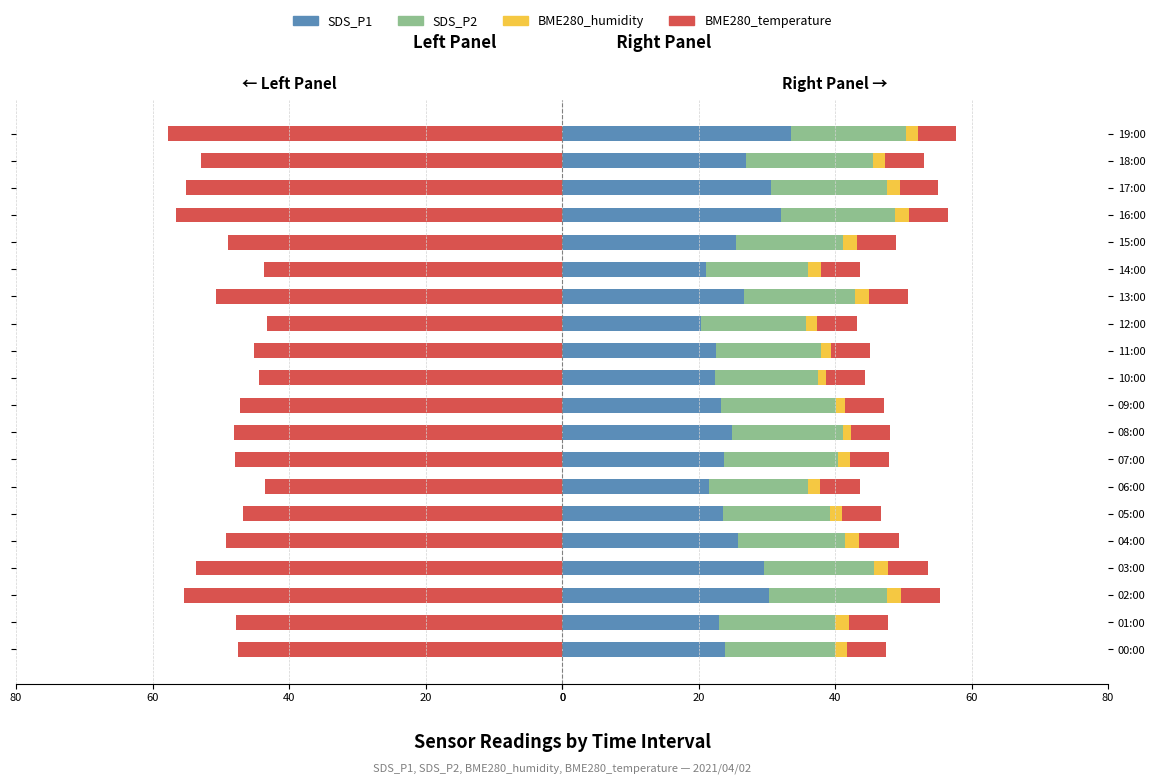

At how many categories does at least one series exceed 15?

20